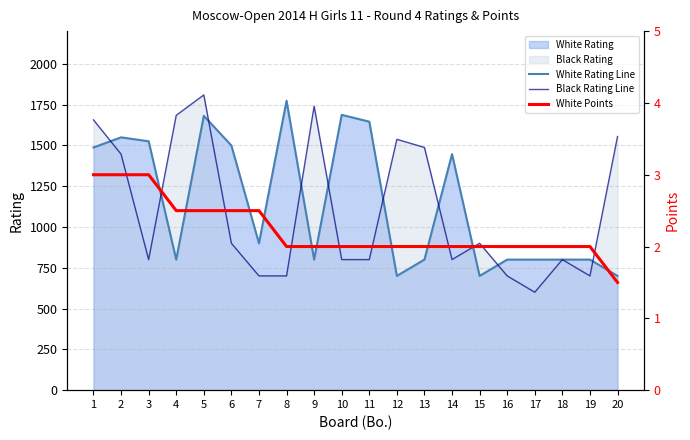

What is the difference between the highest and lowest values at 4?

1681.5